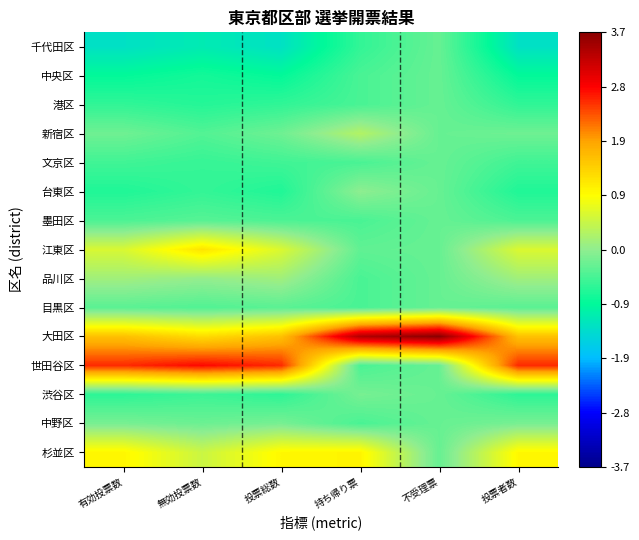

Reading right to left, transcribe all the data shown in this chart.

千代田区: 投票者数=-1.3	不受理票=-0.3	持ち帰り票=-0.6	投票総数=-1.3	無効投票数=-1.2	有効投票数=-1.3
中央区: 投票者数=-0.9	不受理票=-0.3	持ち帰り票=-0.5	投票総数=-0.9	無効投票数=-0.8	有効投票数=-0.9
港区: 投票者数=-0.6	不受理票=-0.3	持ち帰り票=-0.5	投票総数=-0.6	無効投票数=-0.7	有効投票数=-0.6
新宿区: 投票者数=-0.2	不受理票=-0.3	持ち帰り票=0.3	投票総数=-0.2	無効投票数=-0.4	有効投票数=-0.2
文京区: 投票者数=-0.5	不受理票=-0.3	持ち帰り票=-0.5	投票総数=-0.5	無効投票数=-0.6	有効投票数=-0.5
台東区: 投票者数=-0.7	不受理票=-0.3	持ち帰り票=-0.0	投票総数=-0.7	無効投票数=-0.6	有効投票数=-0.7
墨田区: 投票者数=-0.4	不受理票=-0.3	持ち帰り票=-0.5	投票総数=-0.4	無効投票数=-0.4	有効投票数=-0.4
江東区: 投票者数=0.6	不受理票=-0.3	持ち帰り票=-0.3	投票総数=0.6	無効投票数=1.2	有効投票数=0.6
品川区: 投票者数=0.1	不受理票=-0.3	持ち帰り票=-0.5	投票総数=0.1	無効投票数=0.0	有効投票数=0.1
目黒区: 投票者数=-0.3	不受理票=-0.3	持ち帰り票=-0.5	投票総数=-0.3	無効投票数=-0.4	有効投票数=-0.3
大田区: 投票者数=1.6	不受理票=3.7	持ち帰り票=3.4	投票総数=1.6	無効投票数=1.3	有効投票数=1.6
世田谷区: 投票者数=2.6	不受理票=-0.3	持ち帰り票=-0.5	投票総数=2.6	無効投票数=2.8	有効投票数=2.6
渋谷区: 投票者数=-0.6	不受理票=-0.3	持ち帰り票=-0.2	投票総数=-0.6	無効投票数=-0.5	有効投票数=-0.6
中野区: 投票者数=-0.2	不受理票=-0.3	持ち帰り票=-0.5	投票総数=-0.2	無効投票数=-0.2	有効投票数=-0.2
杉並区: 投票者数=1.0	不受理票=-0.3	持ち帰り票=1.0	投票総数=1.0	無効投票数=0.5	有効投票数=1.0